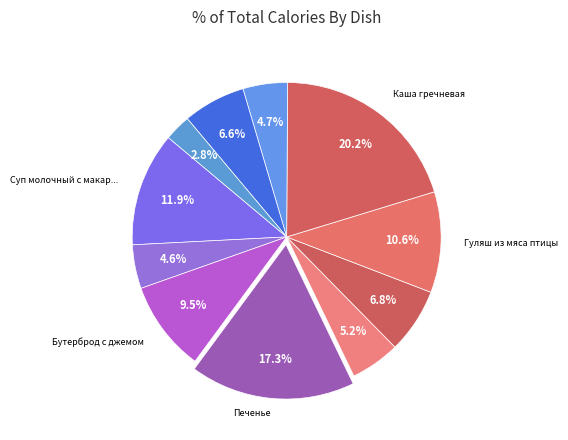

How many segments does this pie chart have?

11